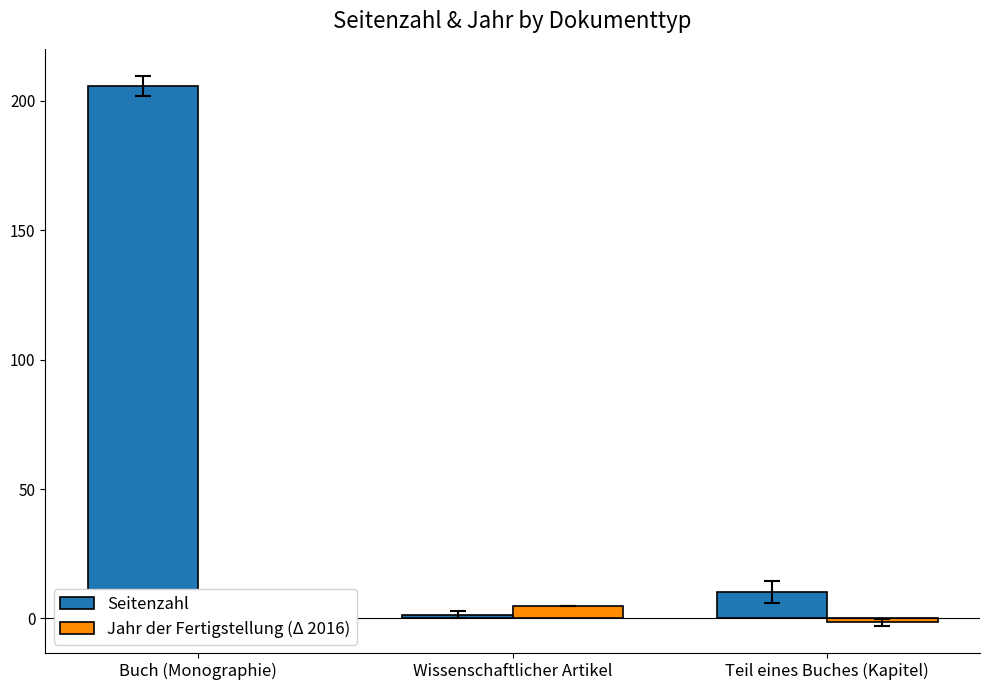

What is the sum of the Jahr der Fertigstellung (Δ 2016) values at Wissenschaftlicher Artikel and Teil eines Buches (Kapitel)?

3.6